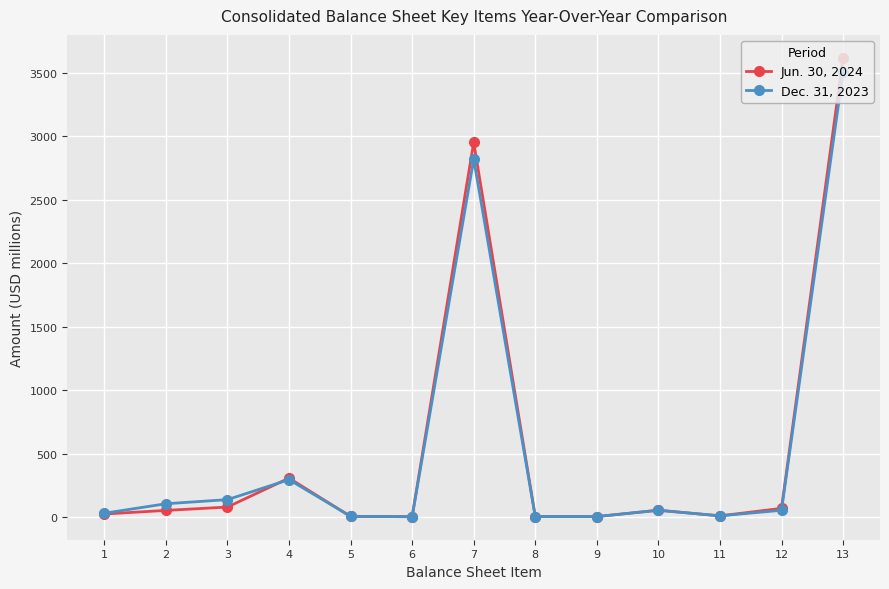

Rank the series at 13 from highest to lowest value.

Jun. 30, 2024, Dec. 31, 2023